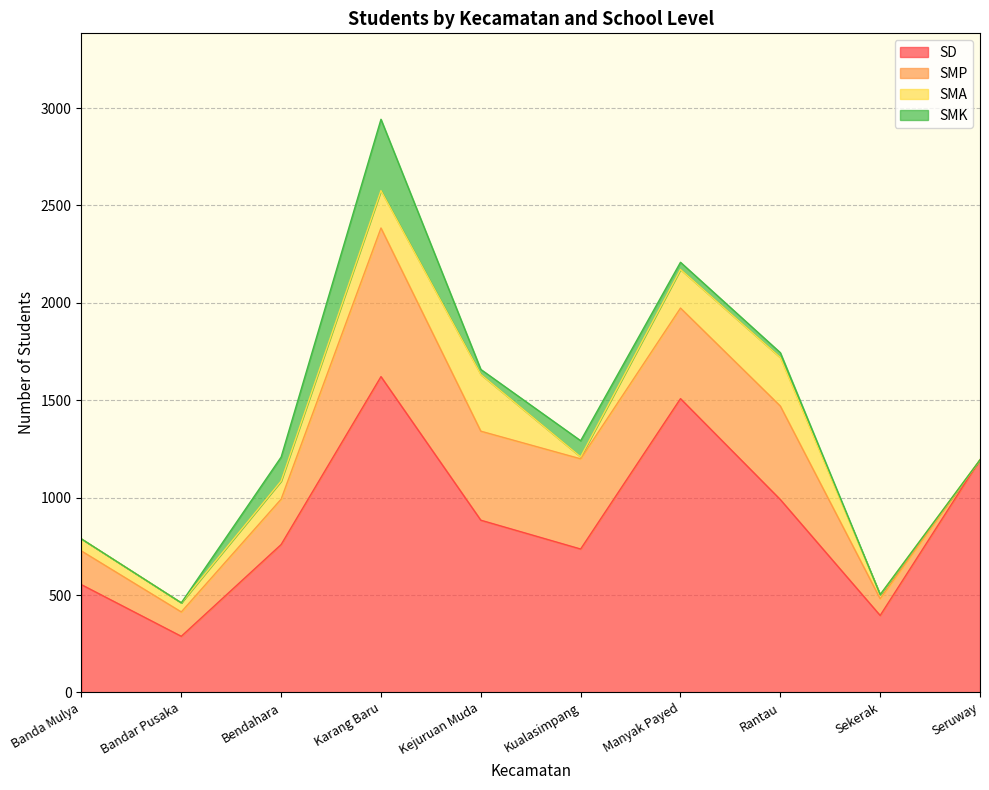

Reading left to right, extract all data points from this chart.

SD: 553	288	759	1621	884	736	1508	990	395	1194
SMP: 173	125	233	763	457	463	465	480	86	0
SMA: 62	47	93	192	291	10	198	249	21	0
SMK: 0	0	123	366	26	83	37	25	0	0